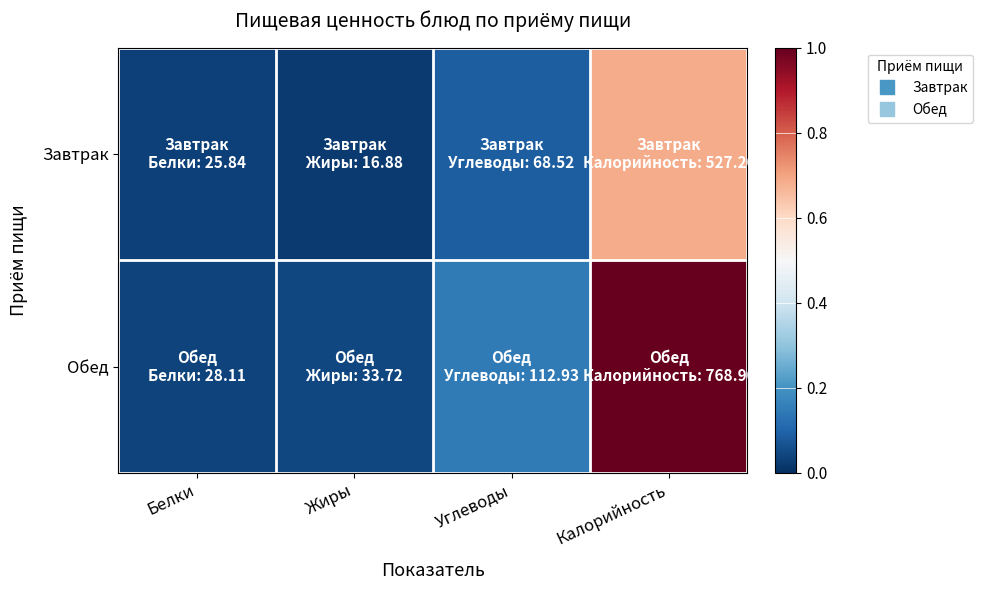

At which category is the sum across all series the highest?

Калорийность